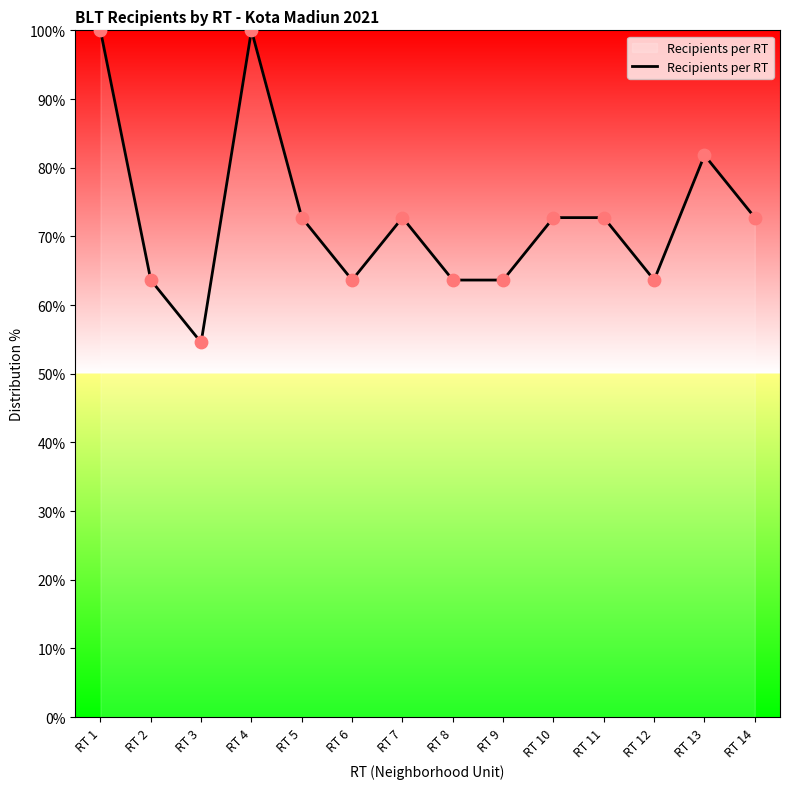

What is the ratio of the value at RT 12 to the value at RT 6?

1.0